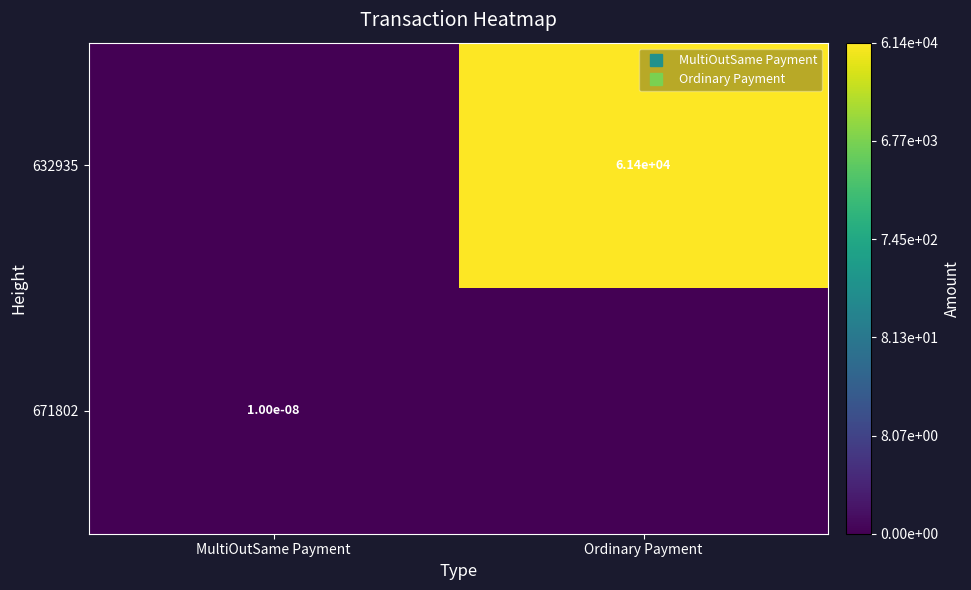

How many data points does each series have?

2